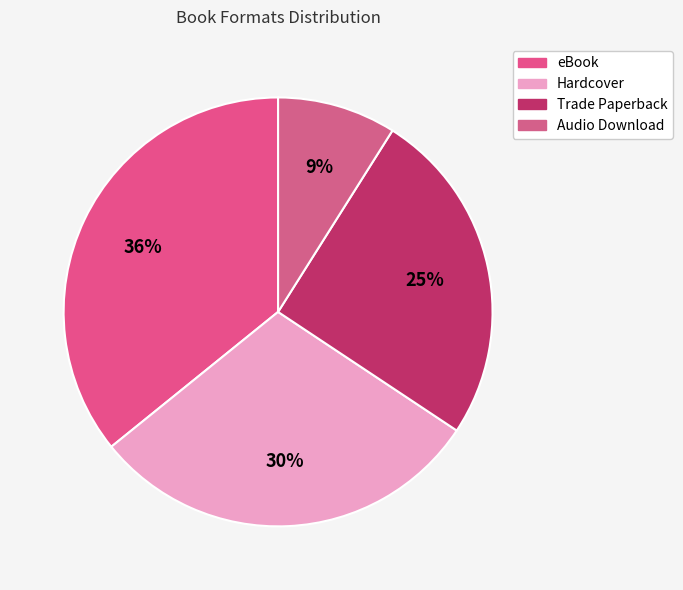

True or false: Audio Download accounts for 9% of the total.

True